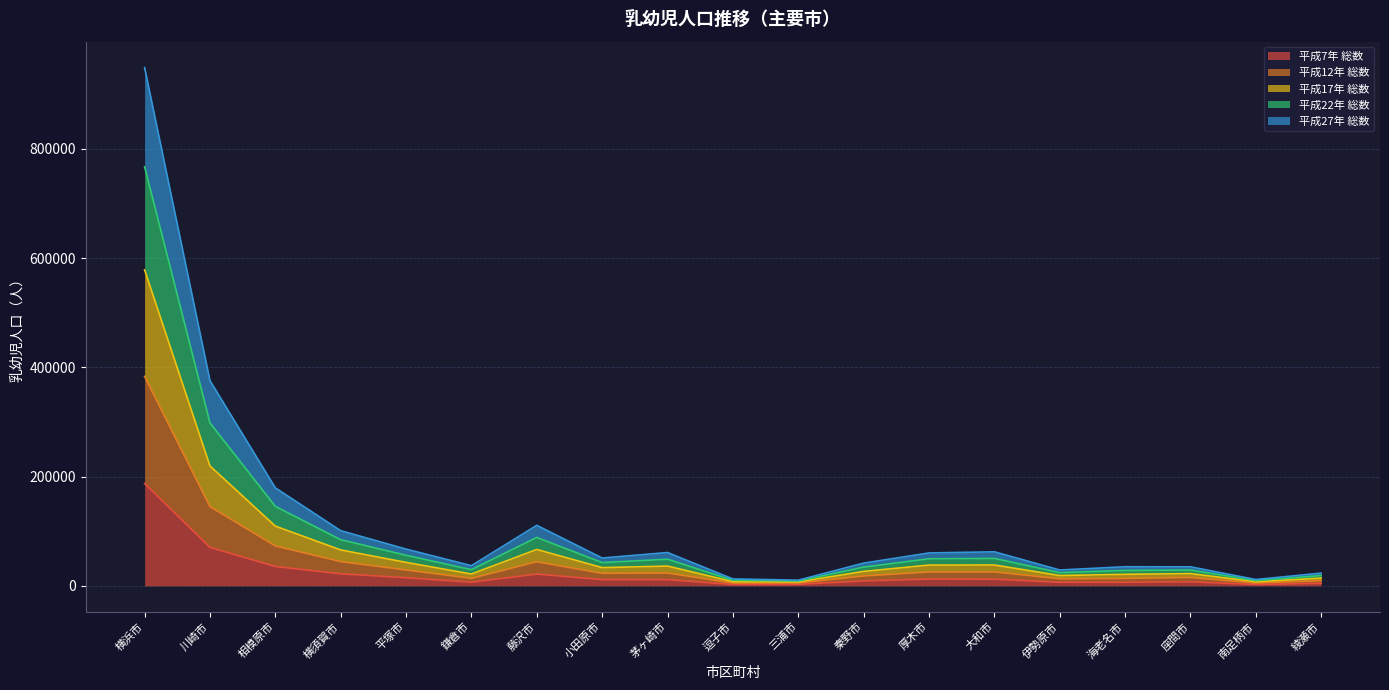

What is the lowest value of the 平成22年 総数 series?

10405